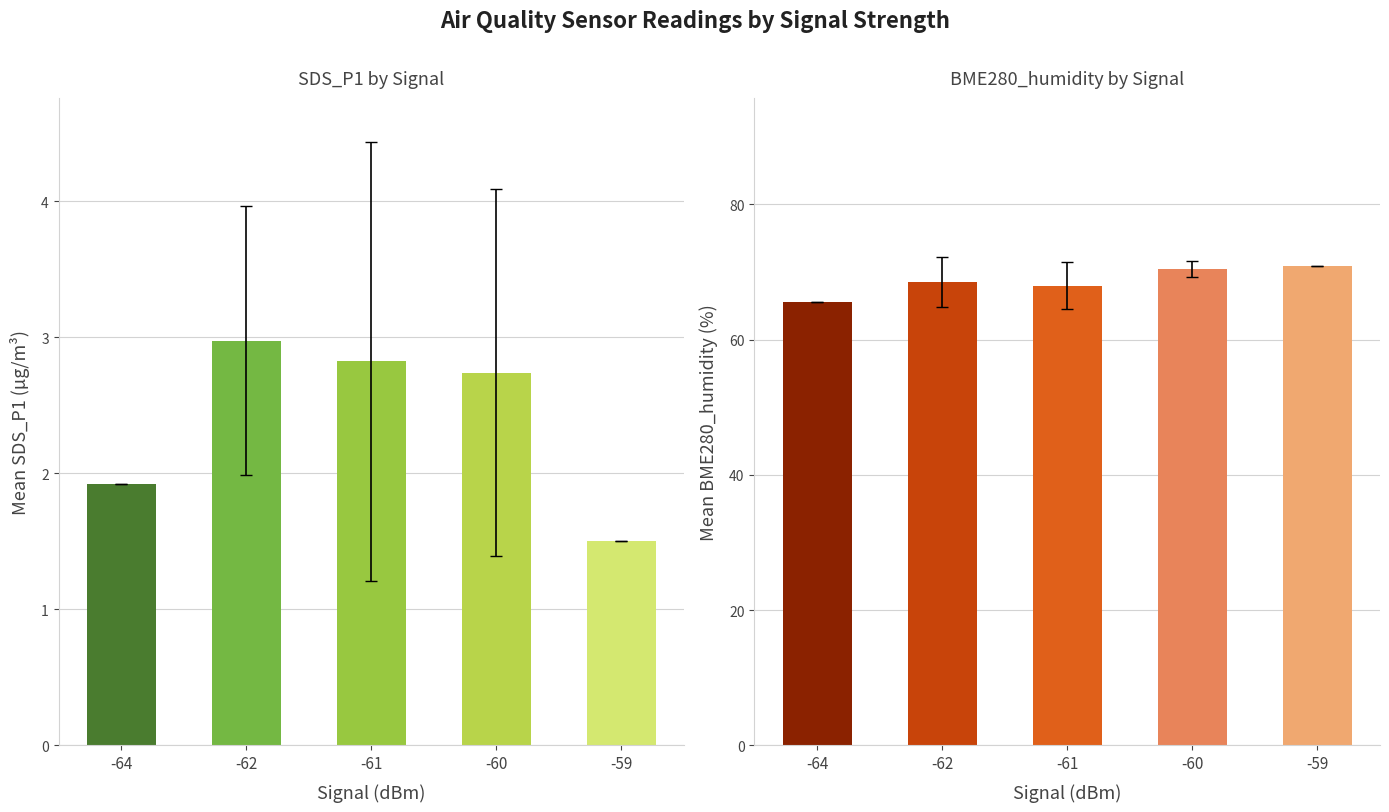

What are all the series names shown in the legend?

SDS_P1, BME280_humidity